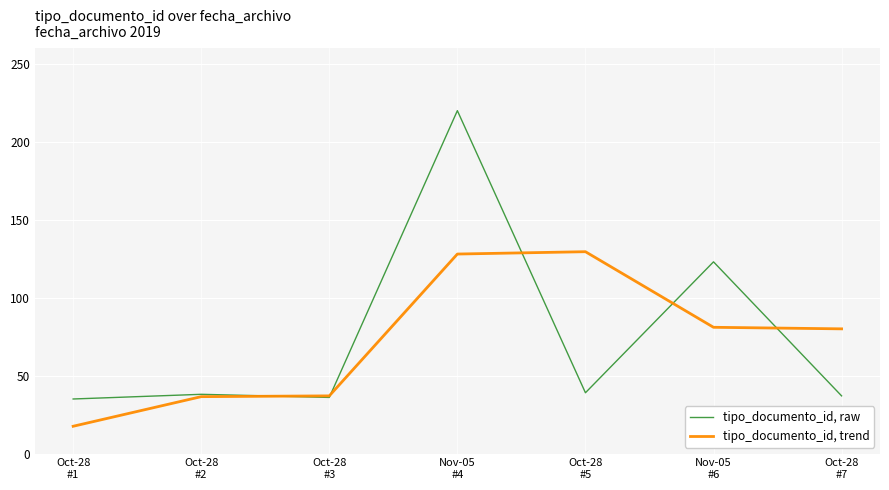

Where is tipo_documento_id, trend nearest to the value 73?

Oct-28
#7